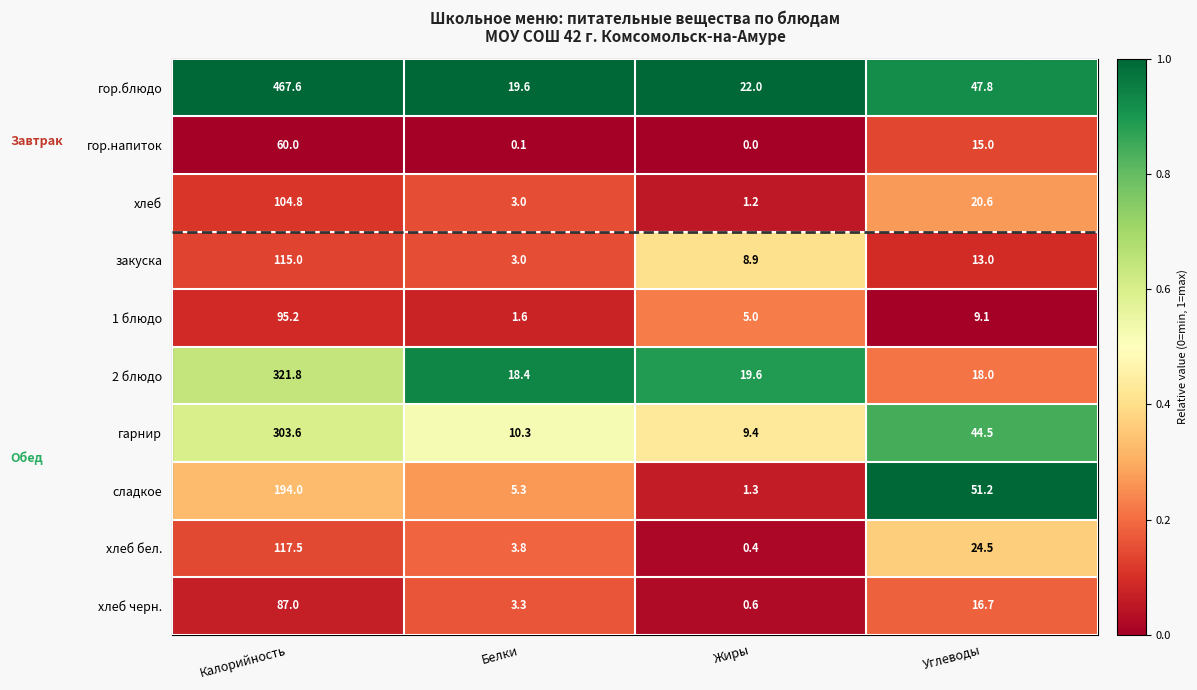

What is the sum of the хлеб values at Углеводы and Белки?

23.6